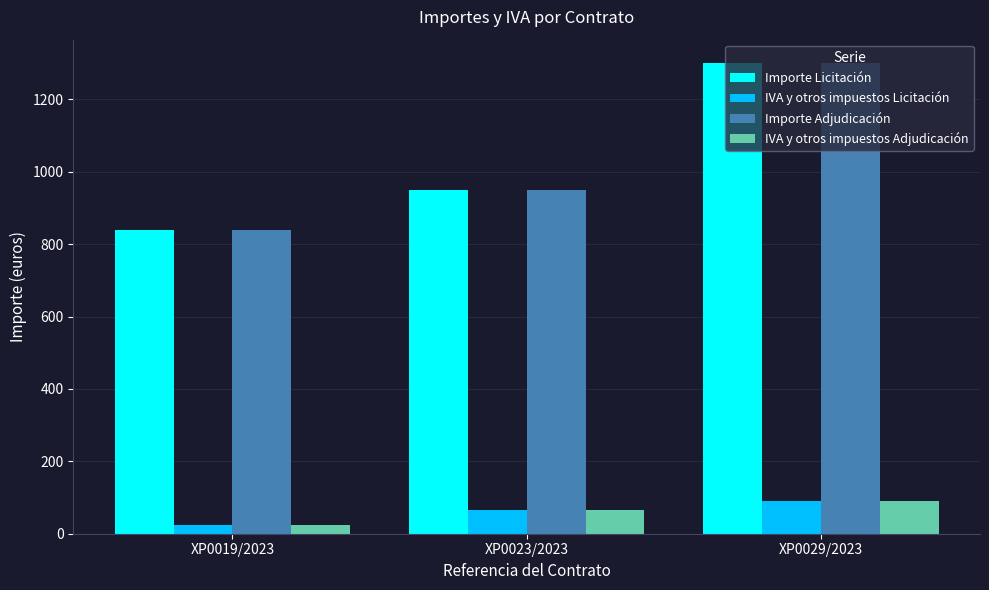

What is the difference between the maximum and minimum values in the Importe Adjudicación series?

460.0